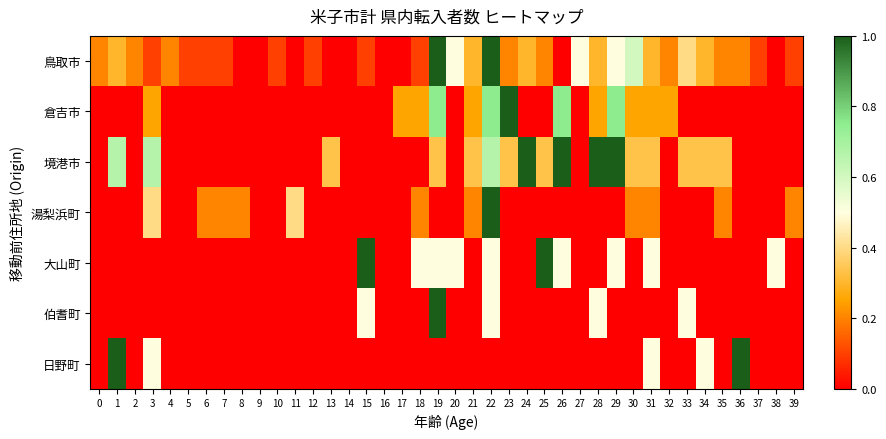

What is the total value across all series at 10?

0.1